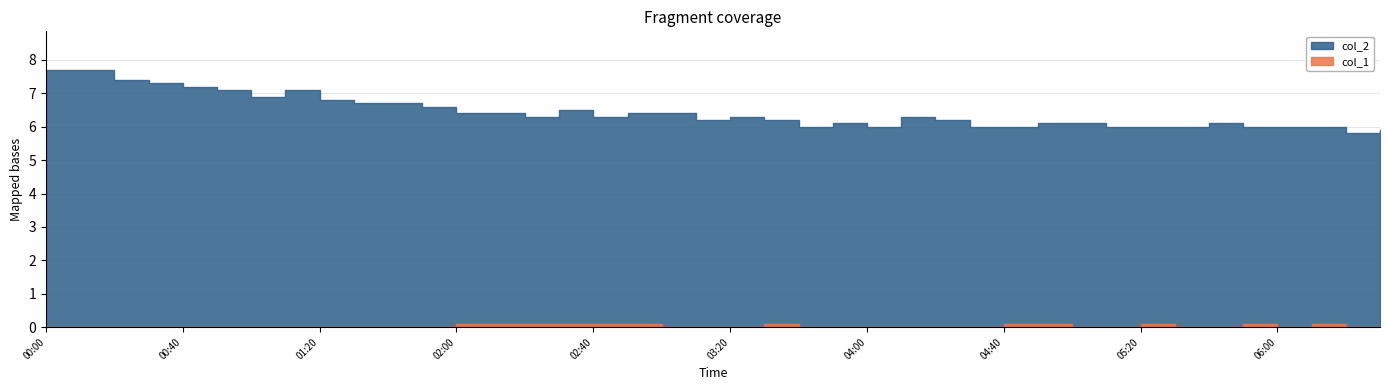

Which series changed the most between 00:40 and 01:50?

col_2